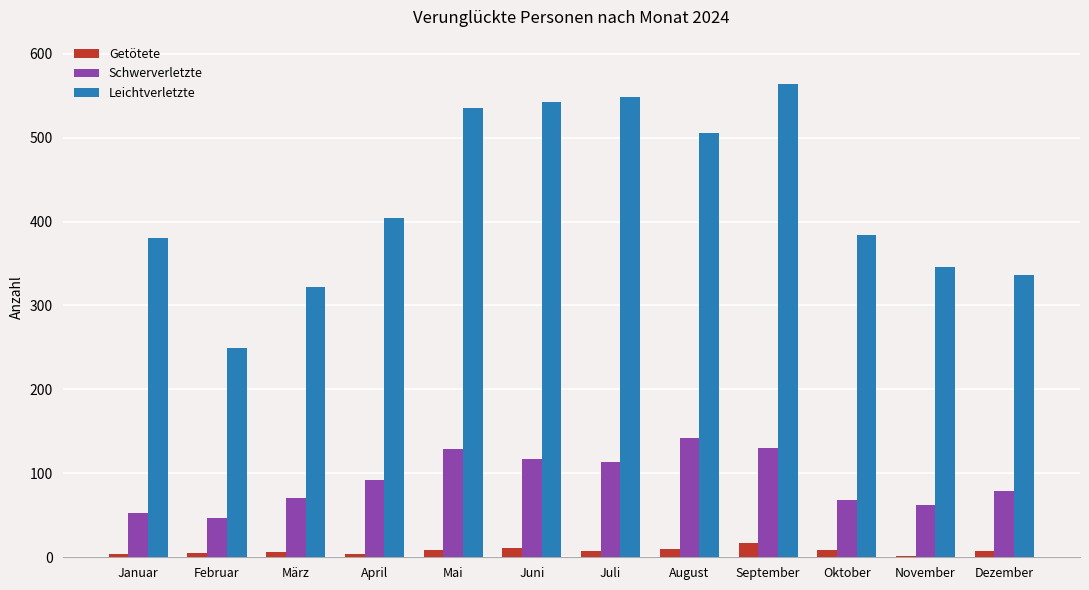

Is the value of Getötete at Juni greater than the value of Schwerverletzte at Juni?

No